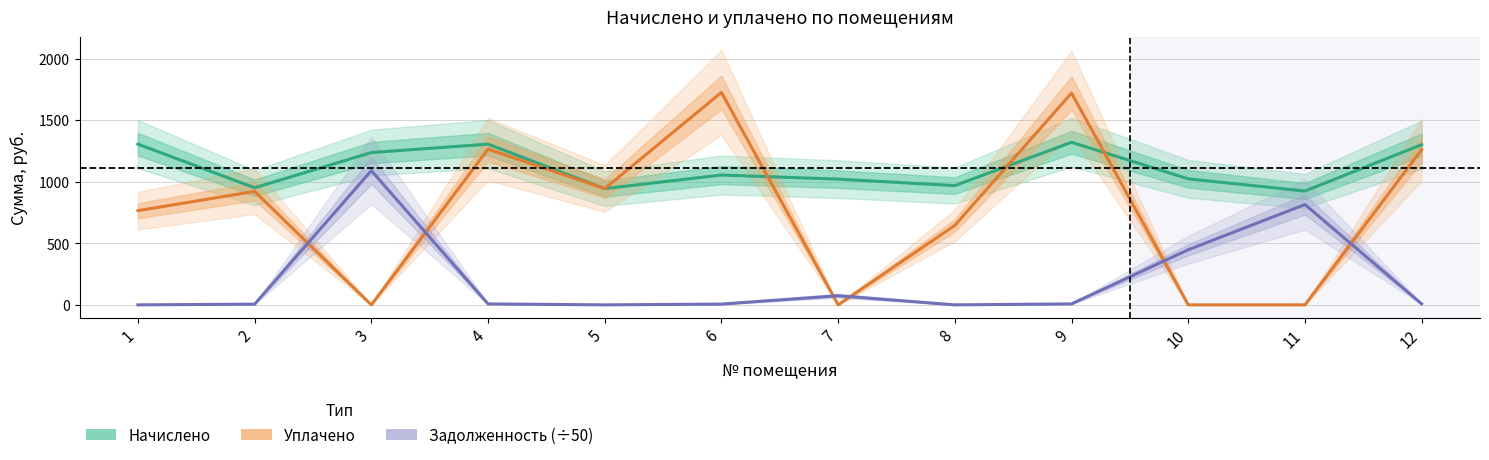

Is this an area chart (filled region under the line)?

No